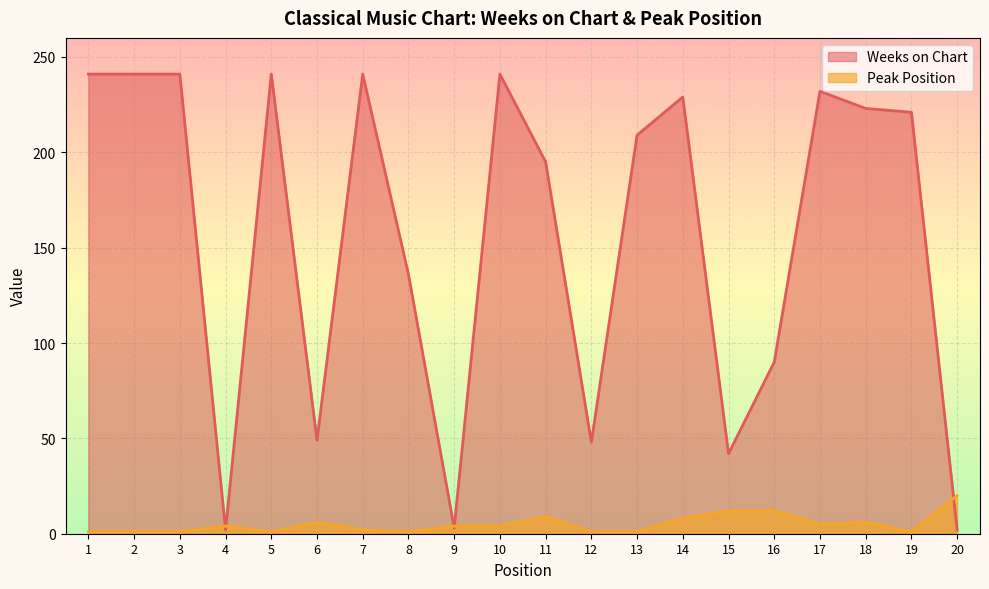

In Weeks on Chart, how many points are higher than both neighbors (excluding endpoints)?

5